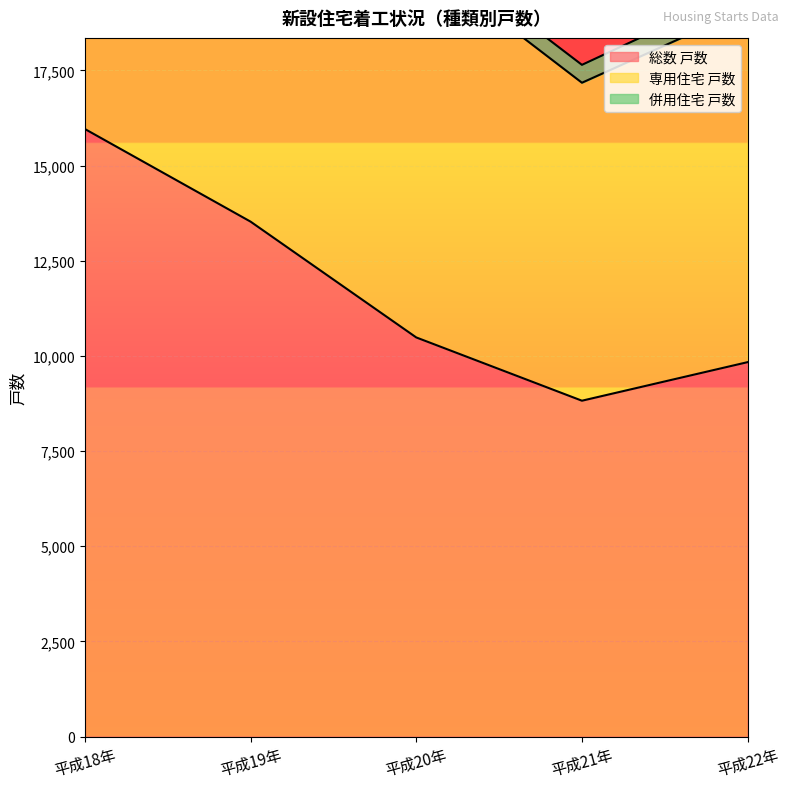

What is the spread (max minus min) of values at 平成21年?

8353